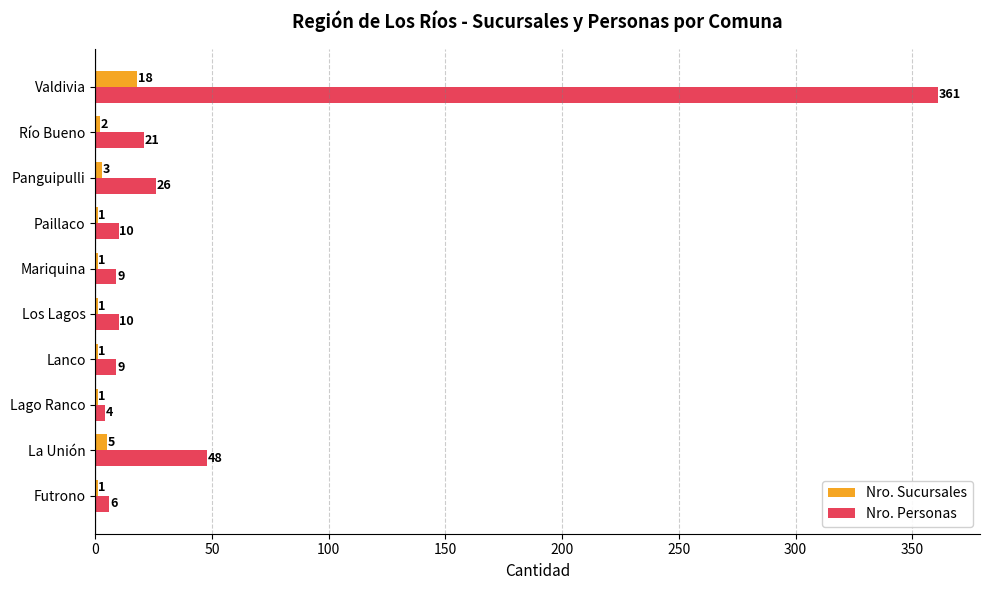

Between Mariquina and Valdivia, which series saw the biggest shift?

Nro. Personas